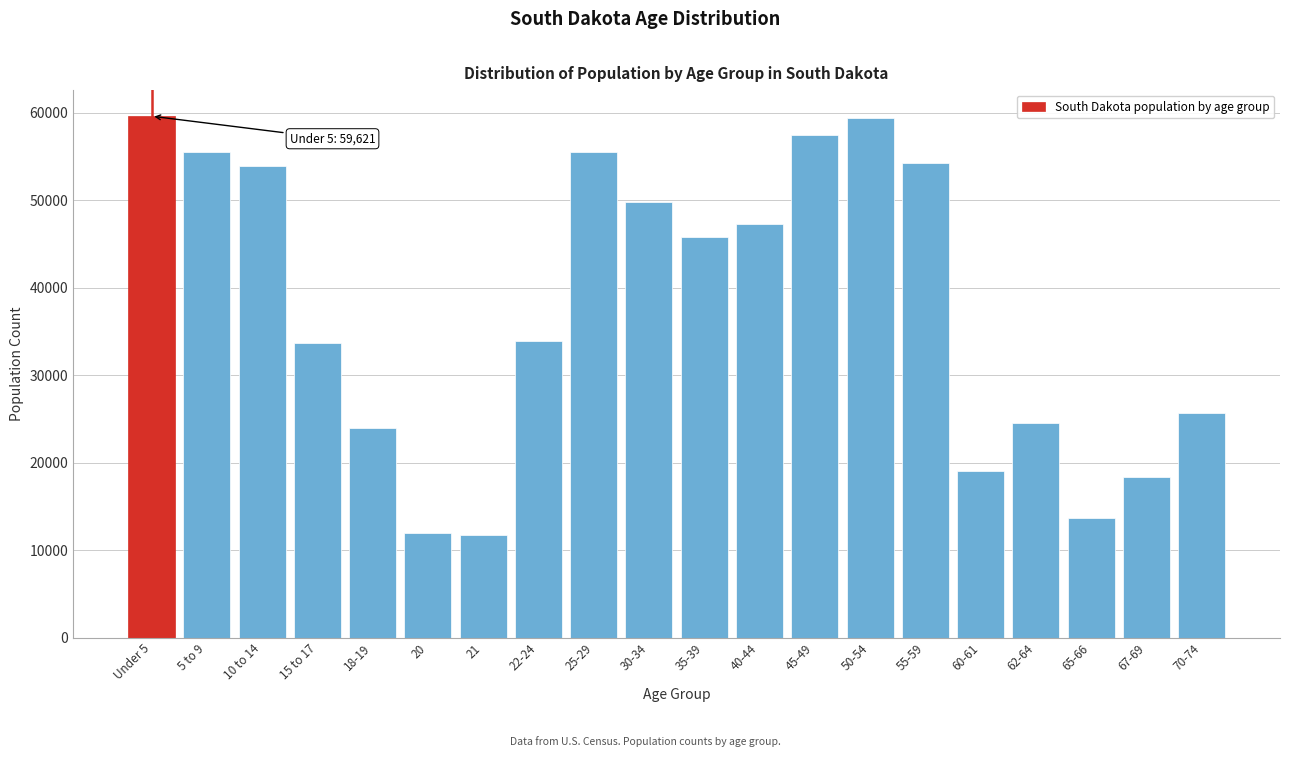

What is the label of the 12th bar from the left?

40-44